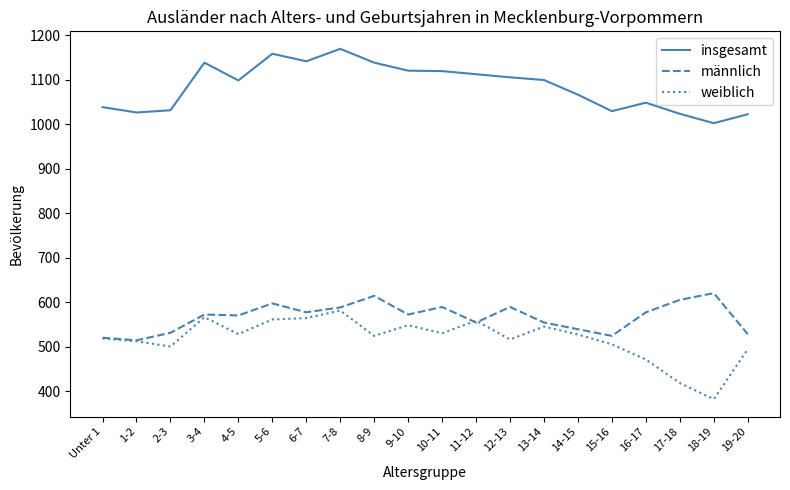

What is the minimum value for weiblich?

382